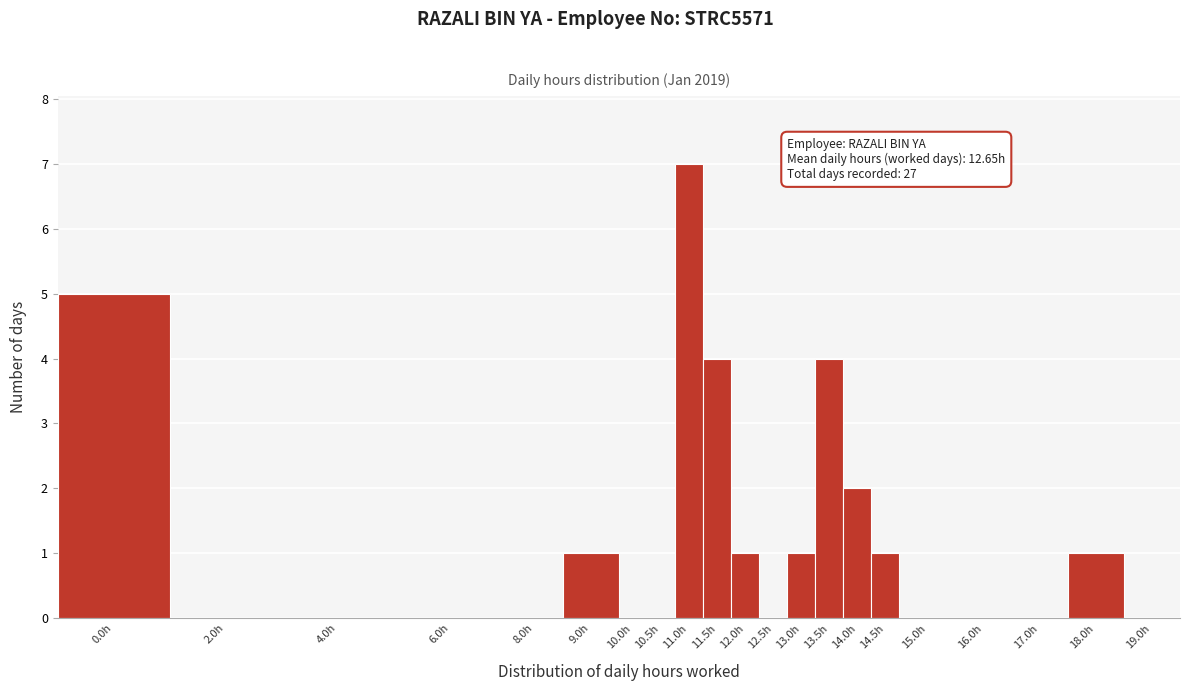

Reading right to left, extract all data points from this chart.

19.0h=0	18.0h=1	17.0h=0	16.0h=0	15.0h=0	14.5h=1	14.0h=2	13.5h=4	13.0h=1	12.5h=0	12.0h=1	11.5h=4	11.0h=7	10.5h=0	10.0h=0	9.0h=1	8.0h=0	6.0h=0	4.0h=0	2.0h=0	0.0h=5